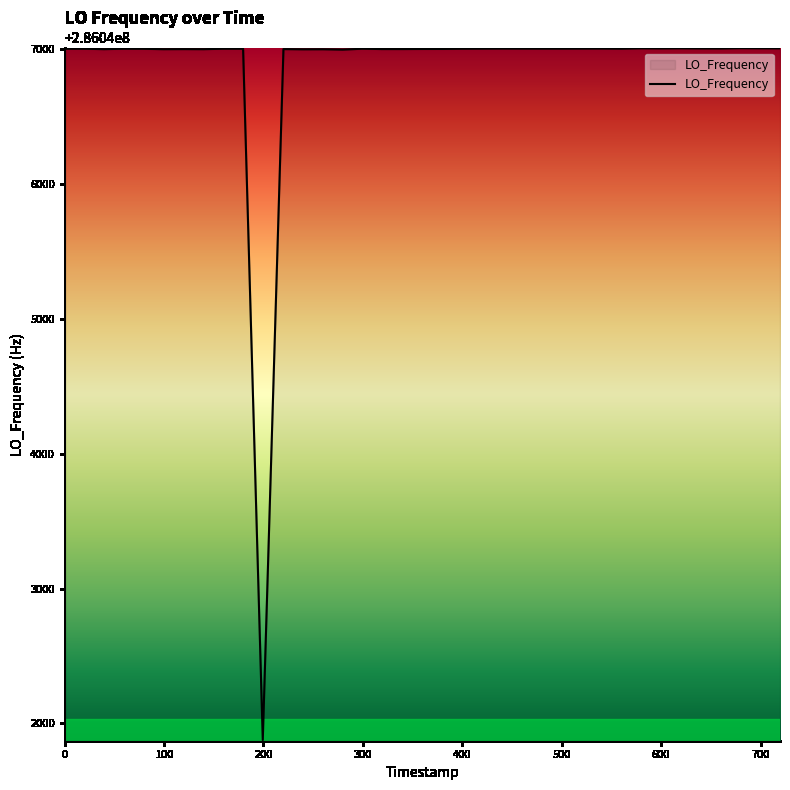

What is the maximum value shown in the chart?

286047003.8